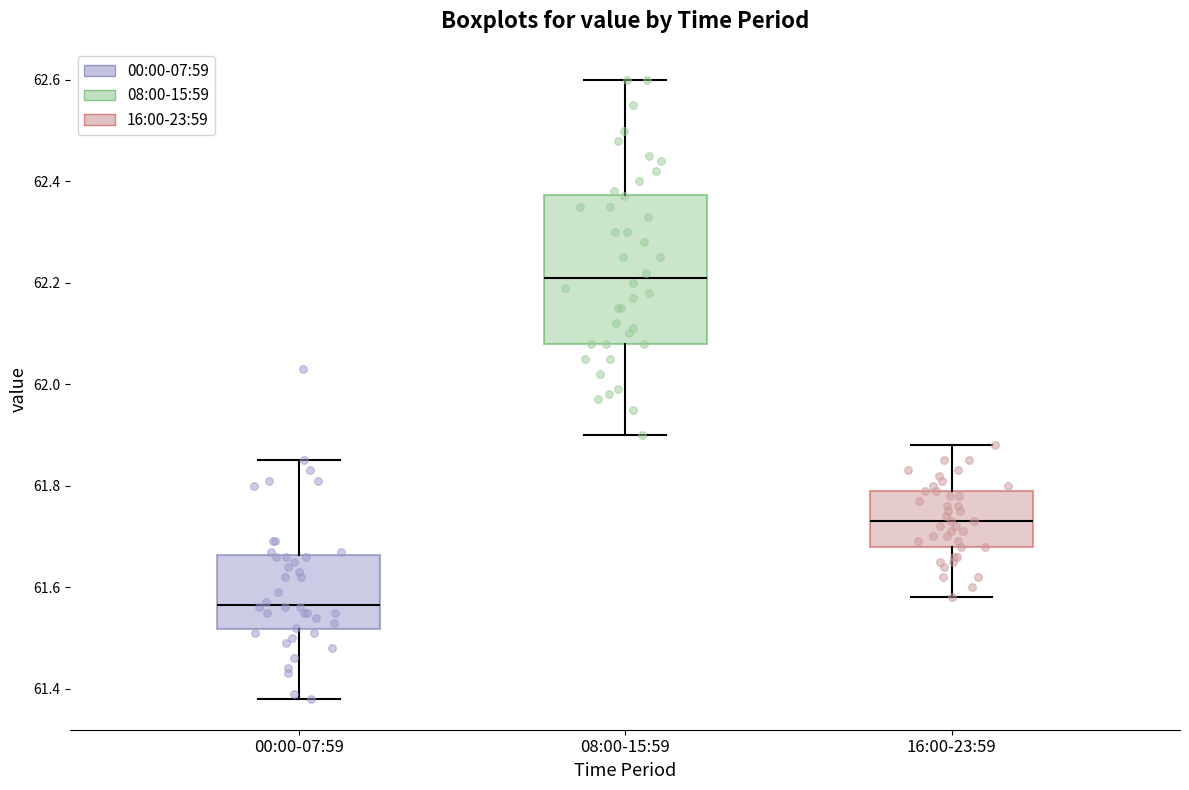

Which box is the tallest, from its lower edge to its upper edge?

08:00-15:59